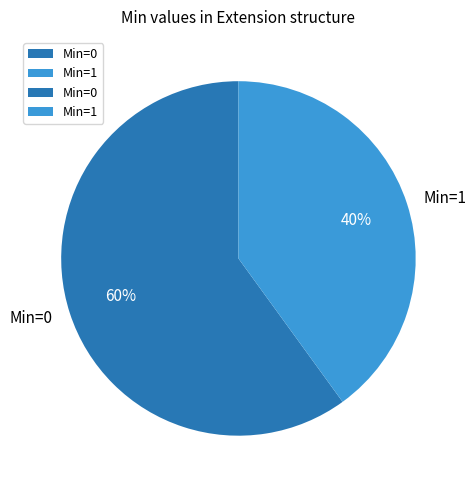

True or false: Min=1 accounts for 50% of the total.

False